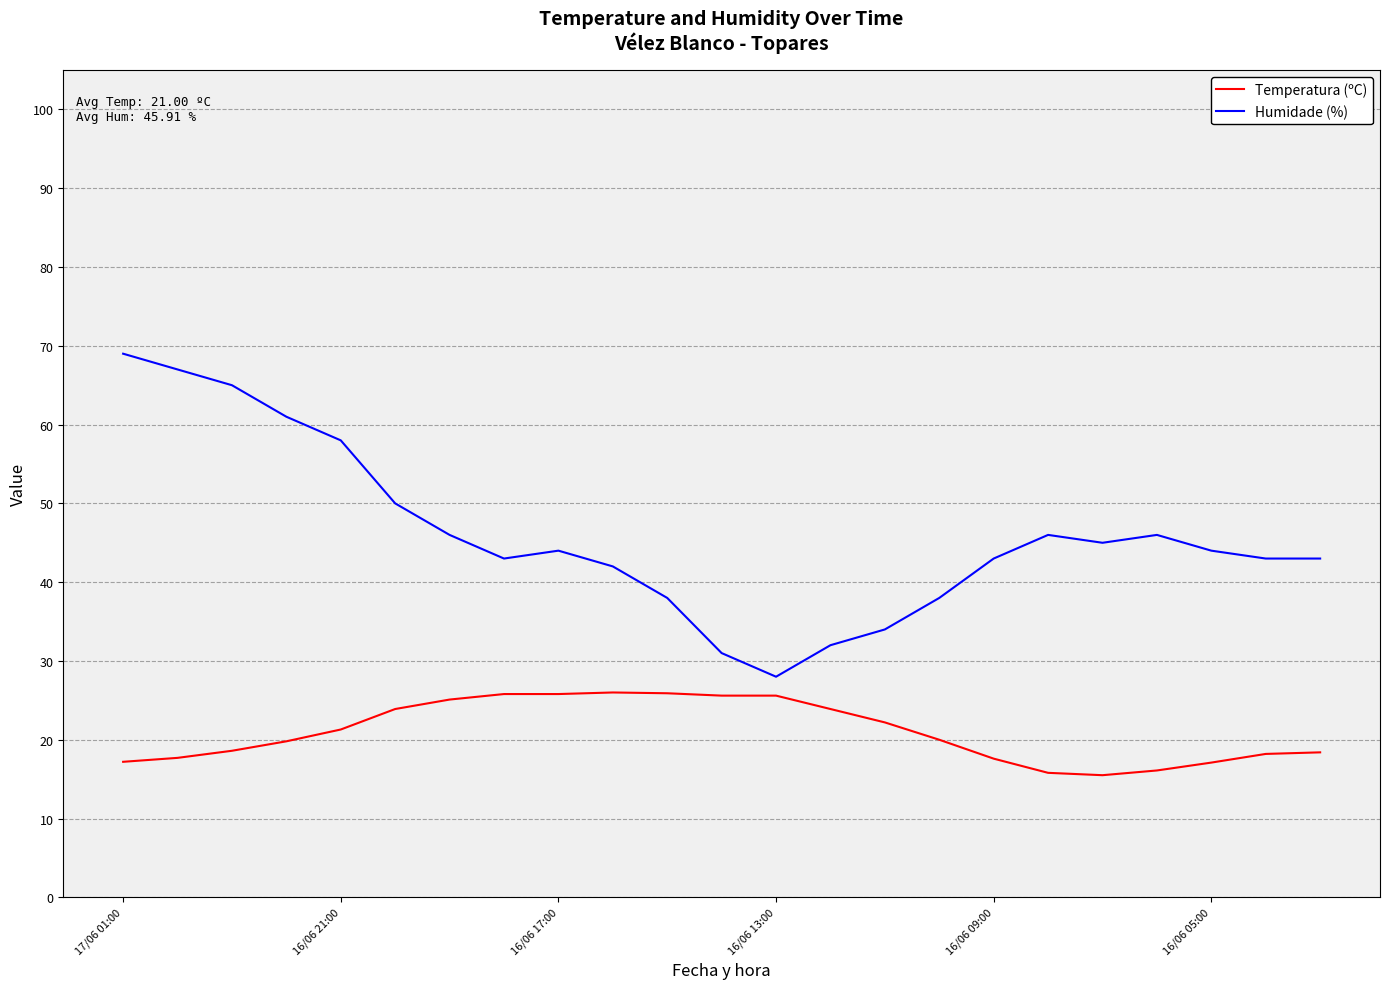

What is the difference between the maximum and minimum values in the Temperatura (ºC) series?

10.5